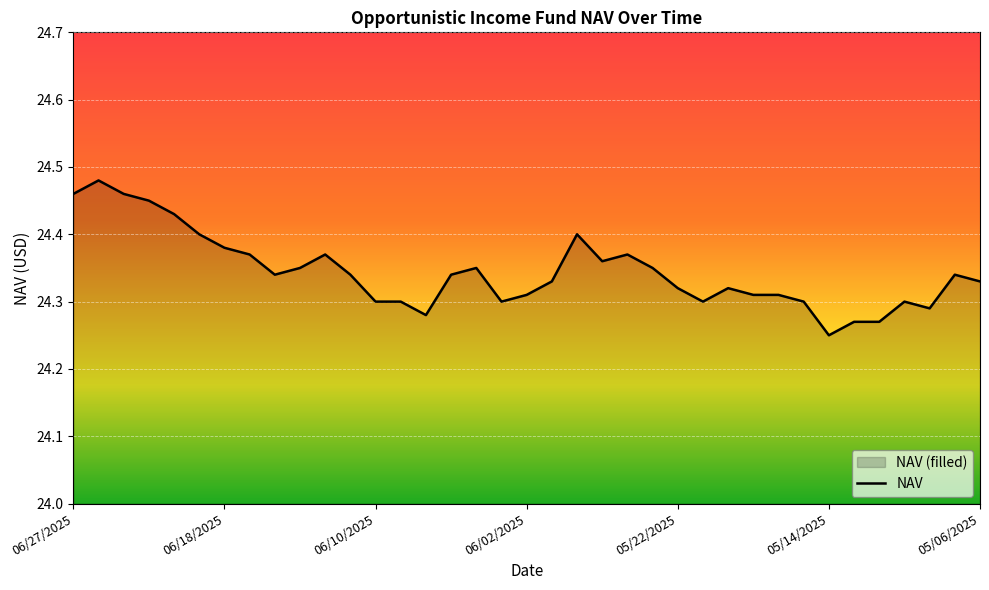

Where is the data nearest to the value 24?

05/14/2025